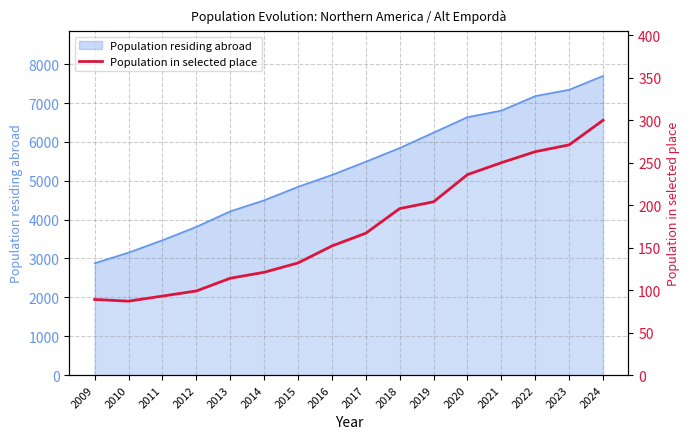

What is the ratio of the value at 2023 to the value at 2010?

3.1